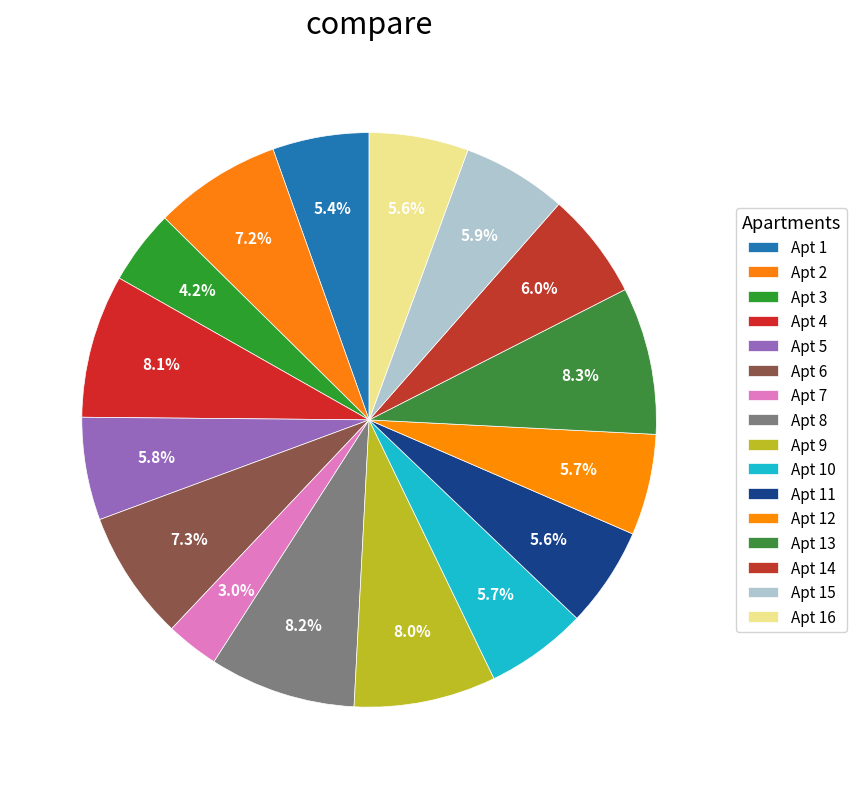

How many segments does this pie chart have?

16